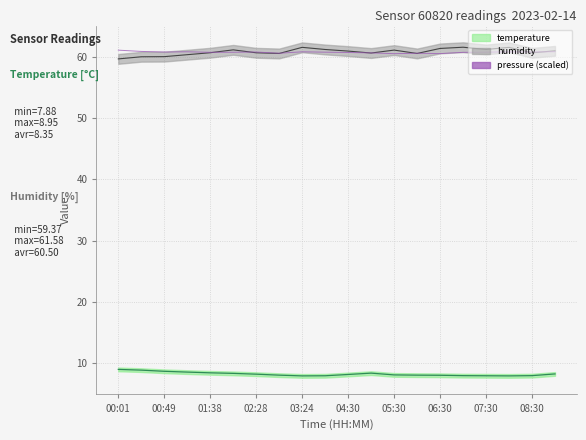

What is the value of the humidity_line point at the 18th from the left?

61.6